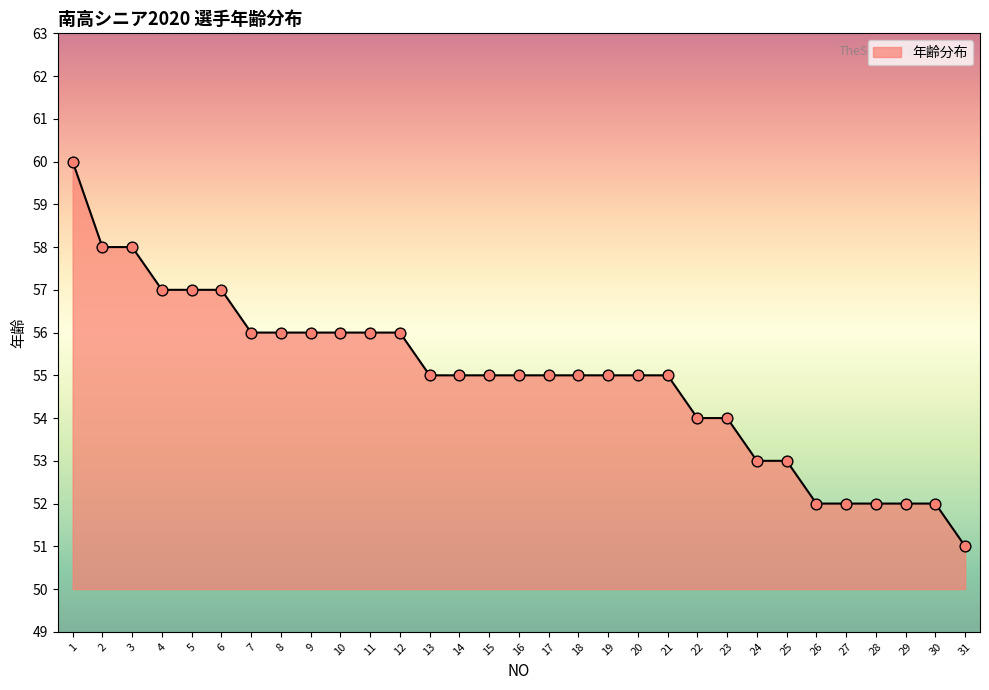

What is the change in value from 5 to 12?

-1